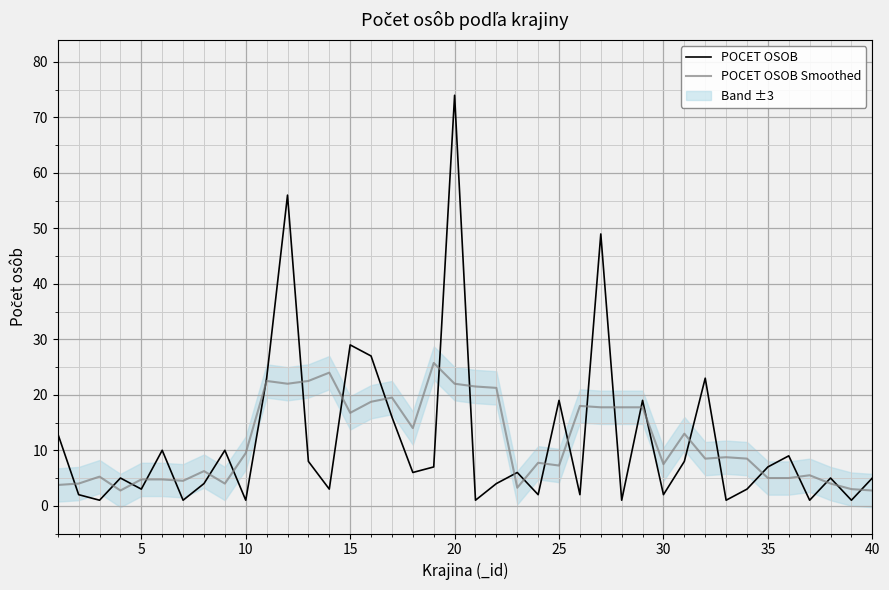

At which label is POCET OSOB closest to 37?

15